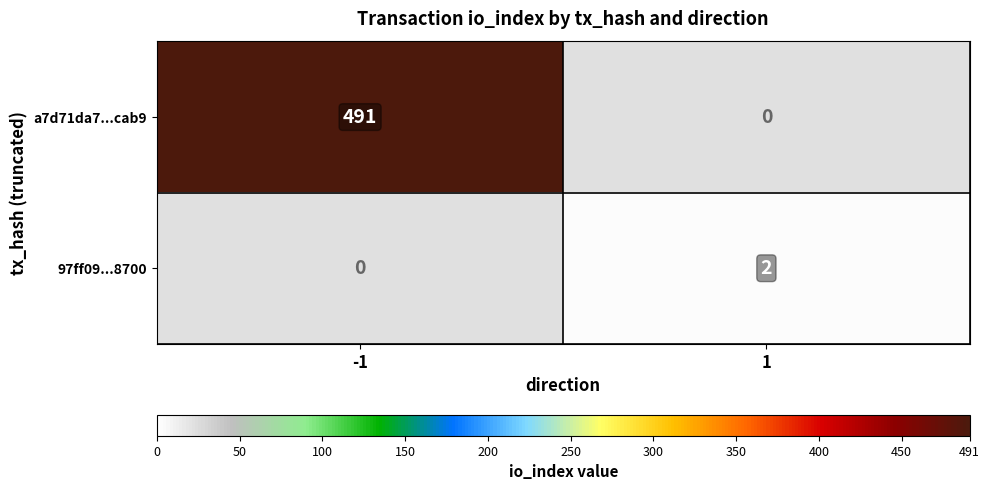

What is the greatest value displayed?

491.0